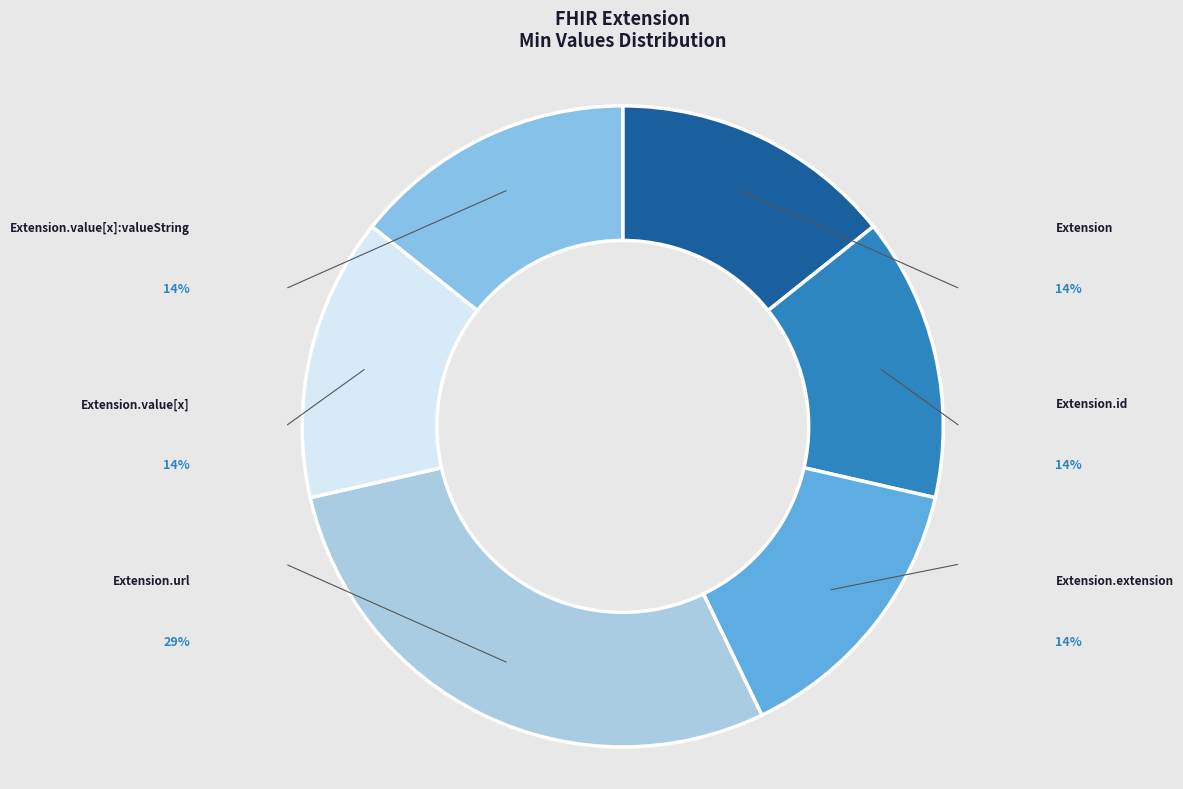

Count the number of slices in the pie.

6